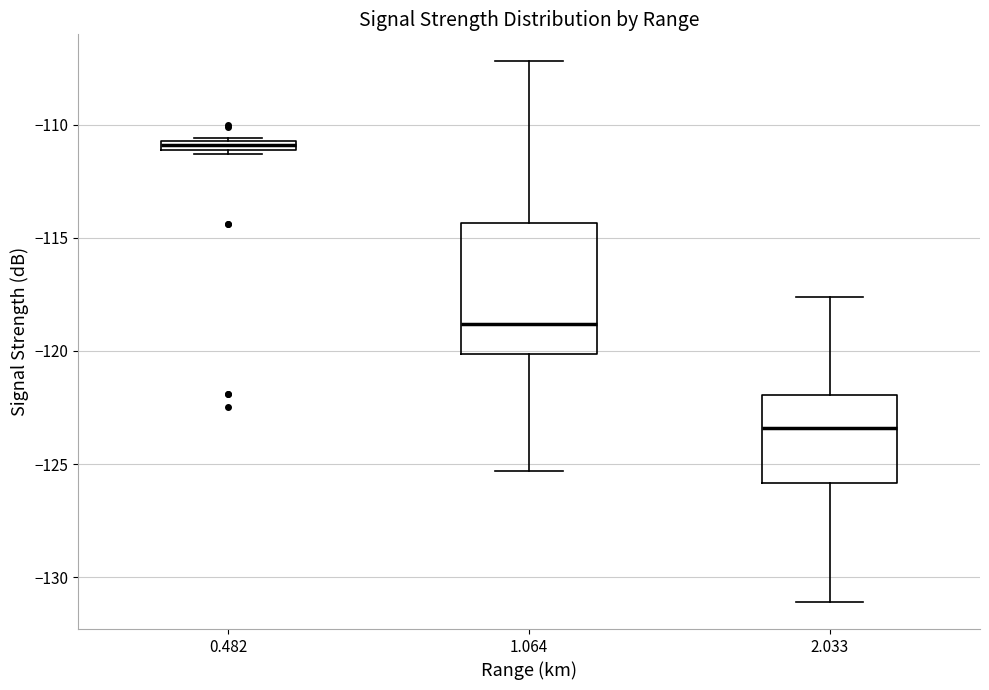

Which box's median line is the highest?

0.482